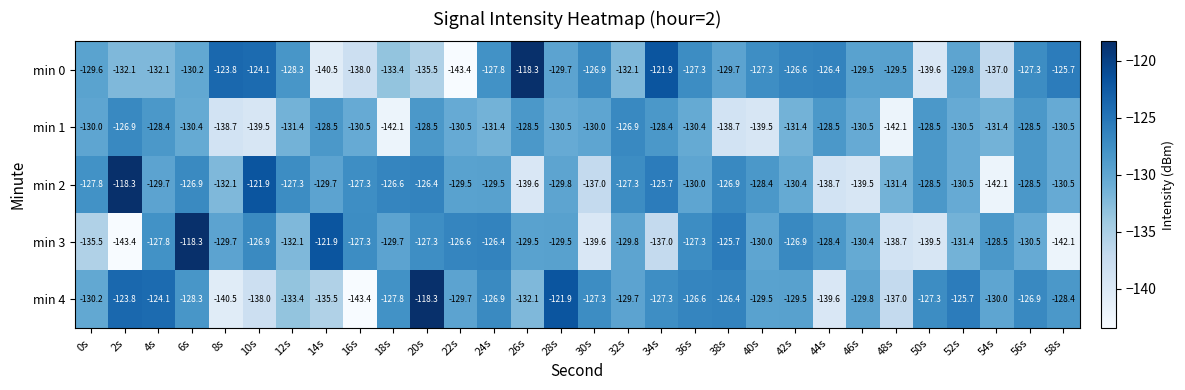

Which series changed the most between 2s and 50s?

min 2